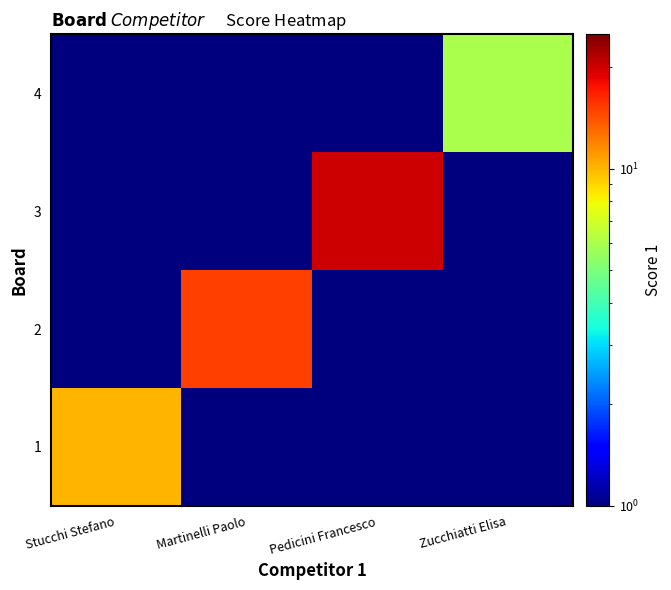

Reading right to left, what are all the values shown in this chart?

1: Zucchiatti Elisa=0.1	Pedicini Francesco=0.1	Martinelli Paolo=0.1	Stucchi Stefano=10.0
2: Zucchiatti Elisa=0.1	Pedicini Francesco=0.1	Martinelli Paolo=15.0	Stucchi Stefano=0.1
3: Zucchiatti Elisa=0.1	Pedicini Francesco=20.0	Martinelli Paolo=0.1	Stucchi Stefano=0.1
4: Zucchiatti Elisa=6.0	Pedicini Francesco=0.1	Martinelli Paolo=0.1	Stucchi Stefano=0.1